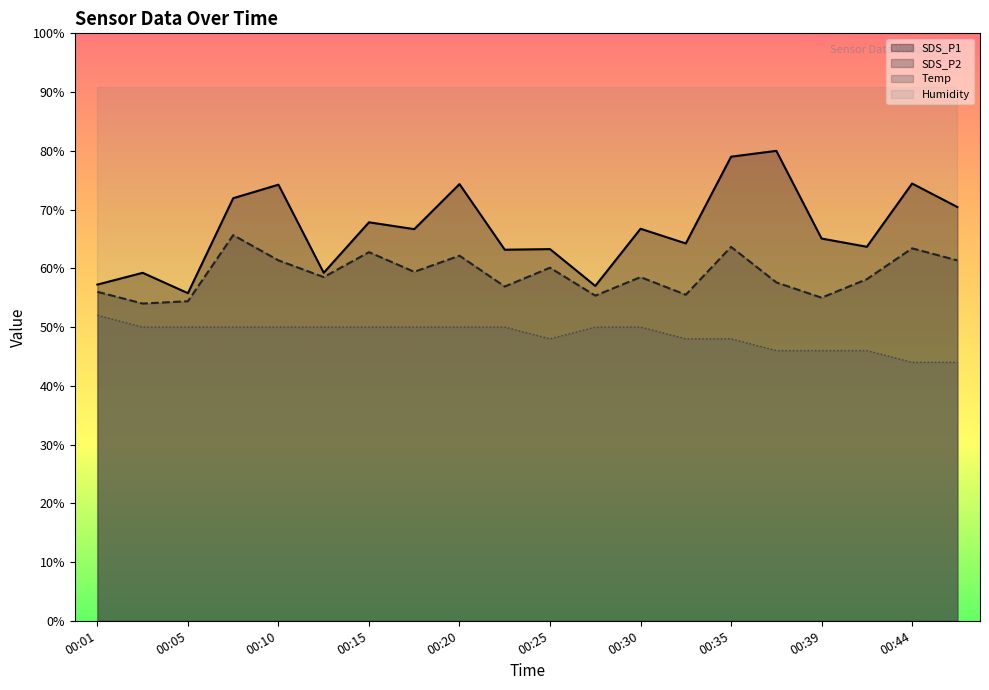

How many distinct data groups are displayed?

3